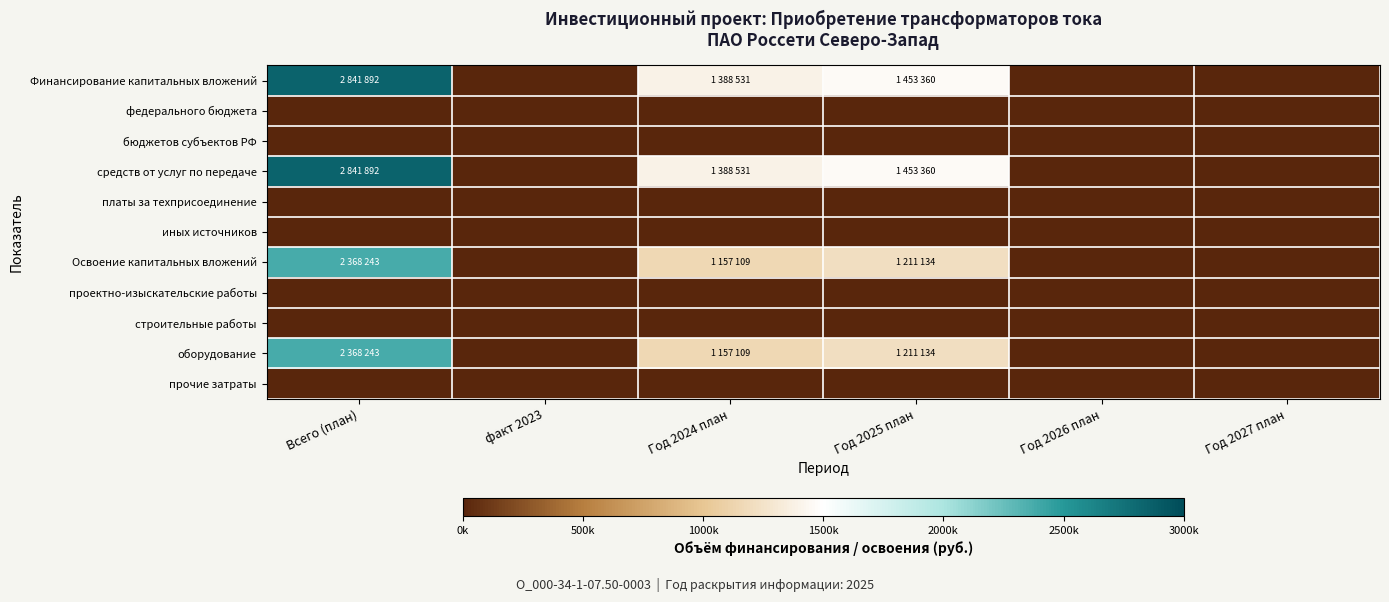

Reading left to right, transcribe all the data shown in this chart.

Финансирование капитальных вложений: Всего (план)=2841892	факт 2023=0	Год 2024 план=1388531	Год 2025 план=1453360	Год 2026 план=0	Год 2027 план=0
федерального бюджета: Всего (план)=0	факт 2023=0	Год 2024 план=0	Год 2025 план=0	Год 2026 план=0	Год 2027 план=0
бюджетов субъектов РФ: Всего (план)=0	факт 2023=0	Год 2024 план=0	Год 2025 план=0	Год 2026 план=0	Год 2027 план=0
средств от услуг по передаче: Всего (план)=2841892	факт 2023=0	Год 2024 план=1388531	Год 2025 план=1453360	Год 2026 план=0	Год 2027 план=0
платы за техприсоединение: Всего (план)=0	факт 2023=0	Год 2024 план=0	Год 2025 план=0	Год 2026 план=0	Год 2027 план=0
иных источников: Всего (план)=0	факт 2023=0	Год 2024 план=0	Год 2025 план=0	Год 2026 план=0	Год 2027 план=0
Освоение капитальных вложений: Всего (план)=2368243	факт 2023=0	Год 2024 план=1157109	Год 2025 план=1211134	Год 2026 план=0	Год 2027 план=0
проектно-изыскательские работы: Всего (план)=0	факт 2023=0	Год 2024 план=0	Год 2025 план=0	Год 2026 план=0	Год 2027 план=0
строительные работы: Всего (план)=0	факт 2023=0	Год 2024 план=0	Год 2025 план=0	Год 2026 план=0	Год 2027 план=0
оборудование: Всего (план)=2368243	факт 2023=0	Год 2024 план=1157109	Год 2025 план=1211134	Год 2026 план=0	Год 2027 план=0
прочие затраты: Всего (план)=0	факт 2023=0	Год 2024 план=0	Год 2025 план=0	Год 2026 план=0	Год 2027 план=0